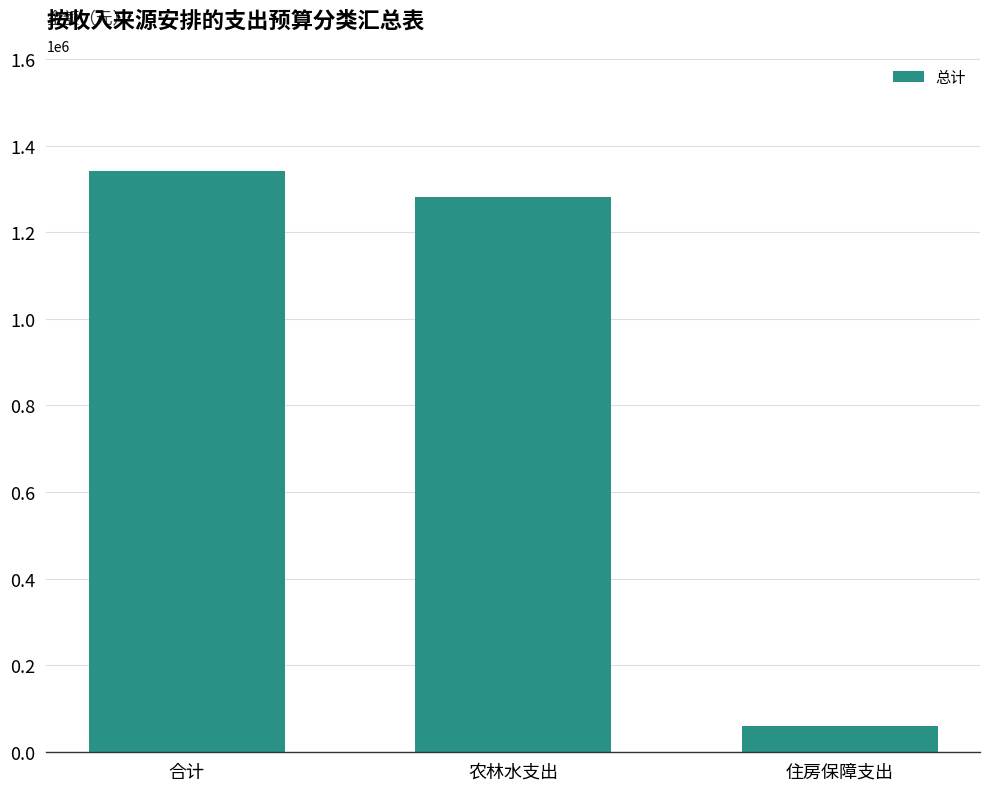

Is it true that the value at 合计 is 1341583.9?

True